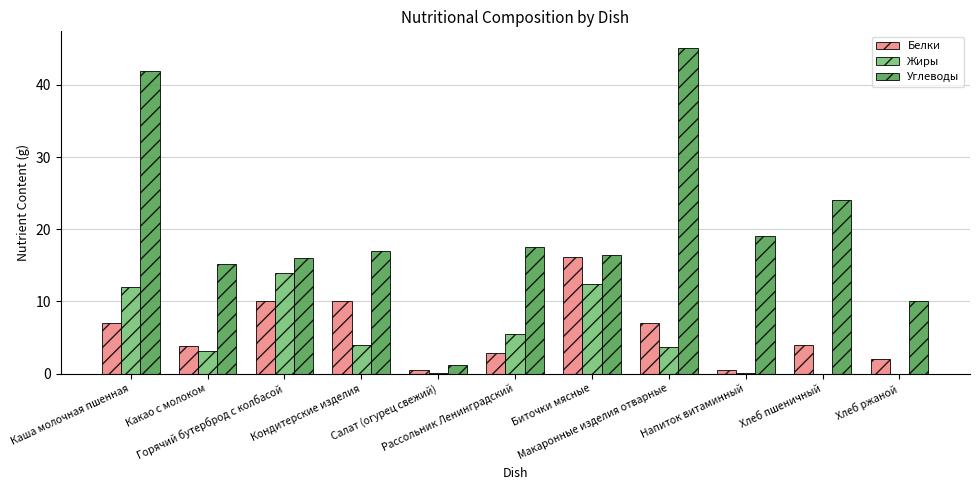

What is the total value across all series at Биточки мясные?

44.9